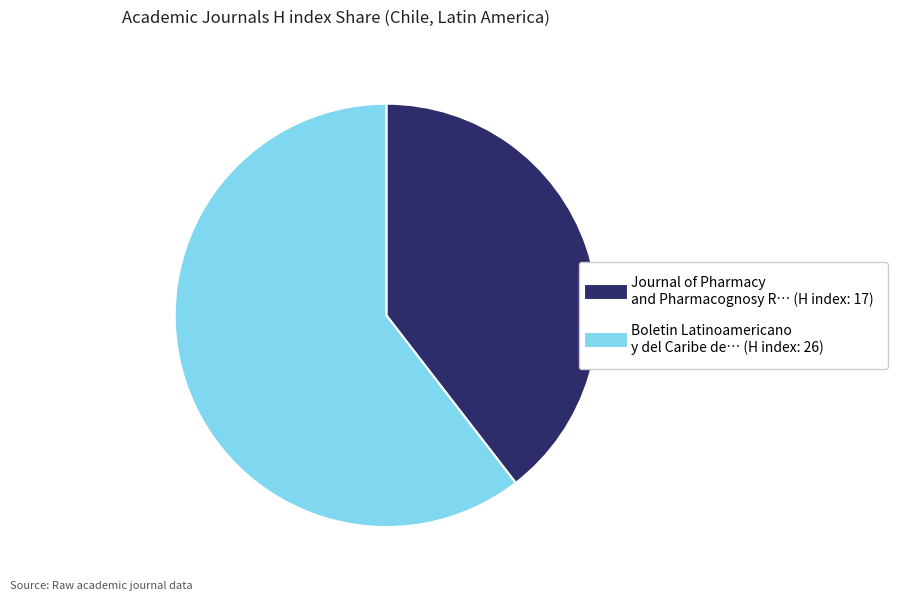

Is there any slice that represents more than half of the pie?

Yes